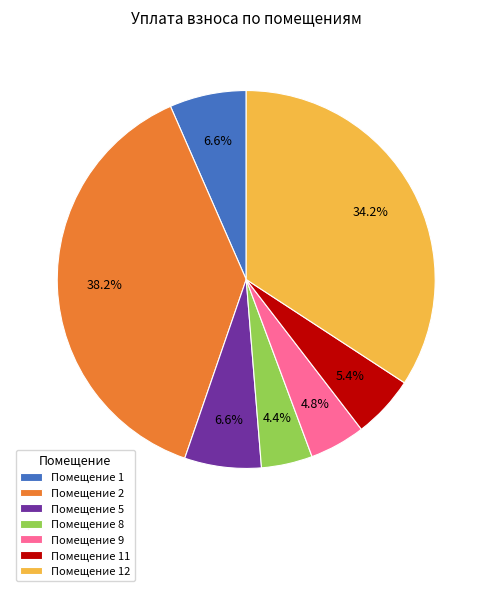

Between Помещение 2 and Помещение 5, which is larger?

Помещение 2